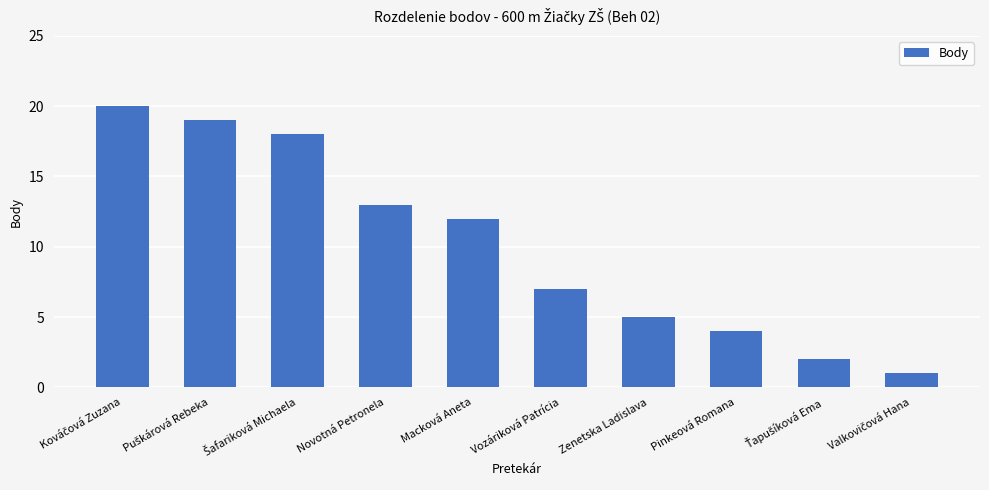

What is the maximum value shown in the chart?

20